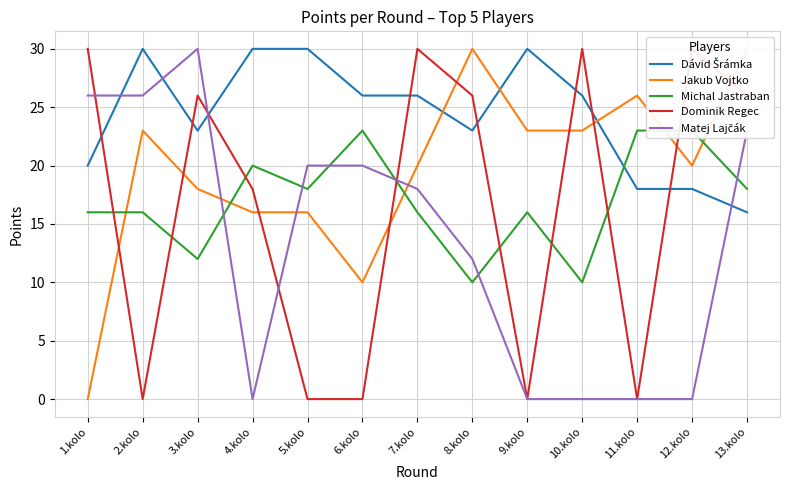

How many interior local valleys does the Dávid Šrámka series have?

2